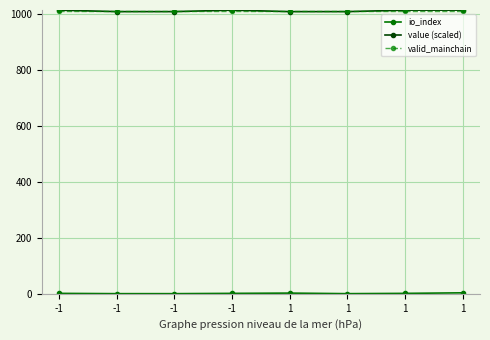

Which category has the highest value in the io_index series?

1